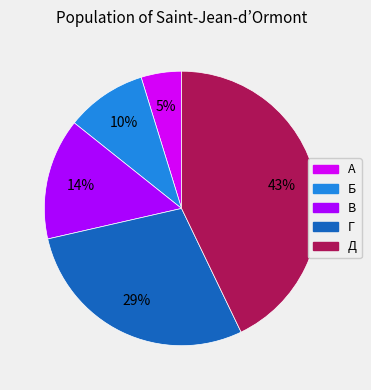

How many segments does this pie chart have?

5